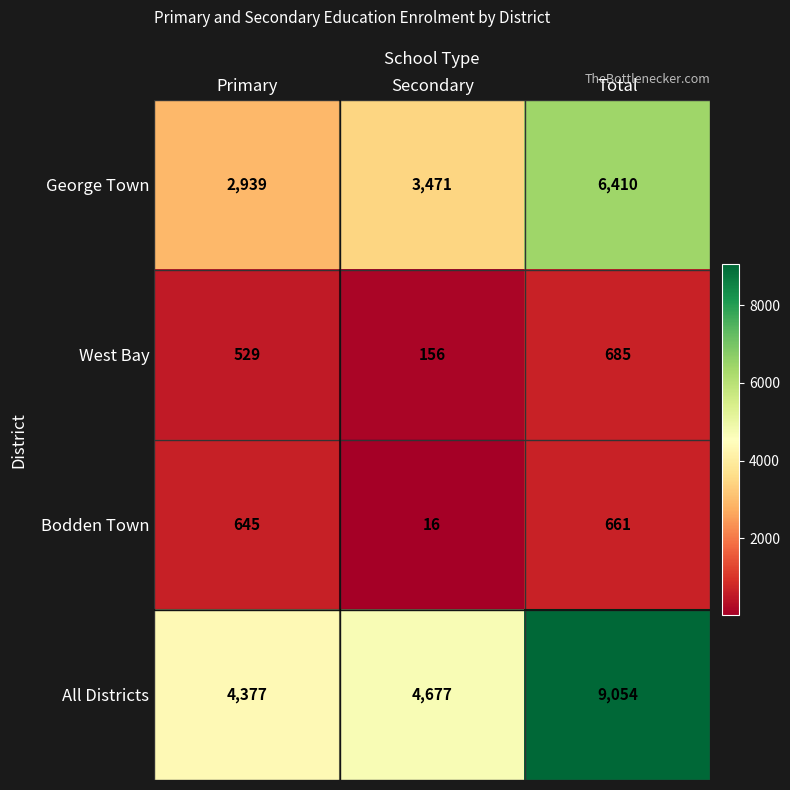

At which category does the chart reach its minimum across all series?

Secondary